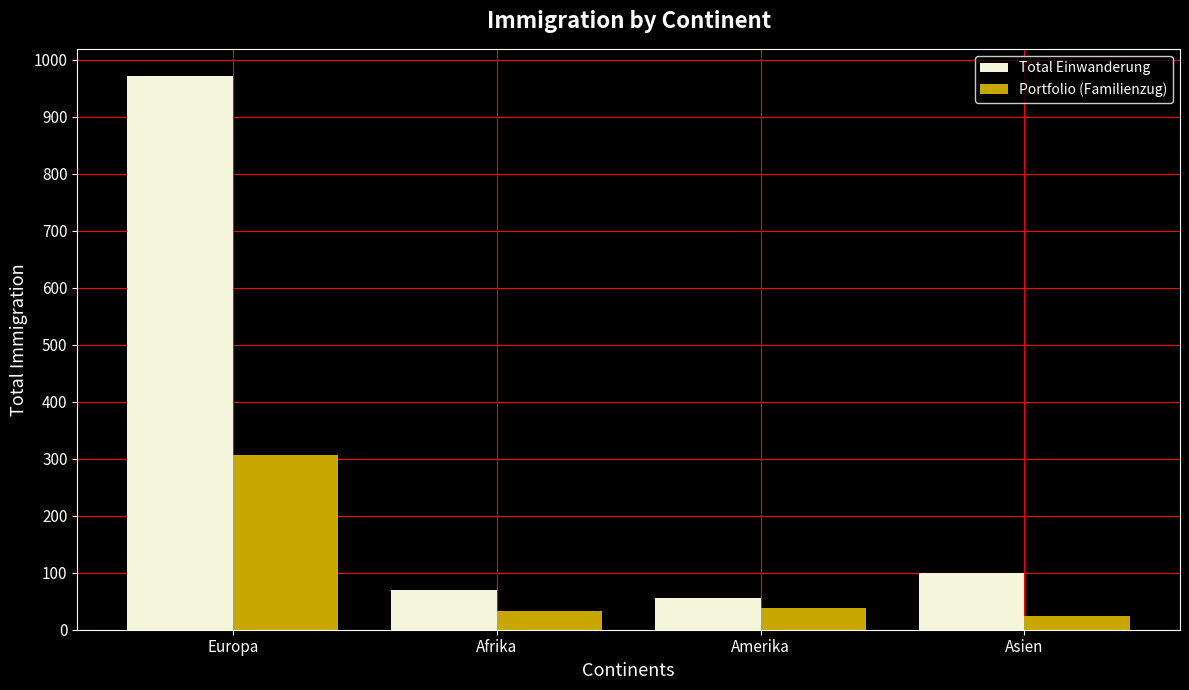

Which series has the largest total across all categories?

Total Einwanderung